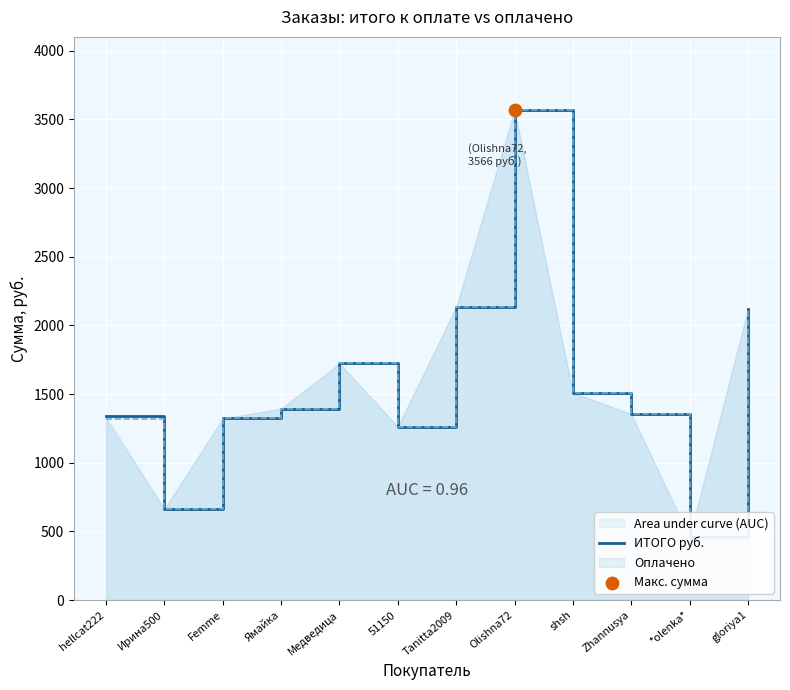

Which has a higher value, Ирина500 or *olenka*?

Ирина500